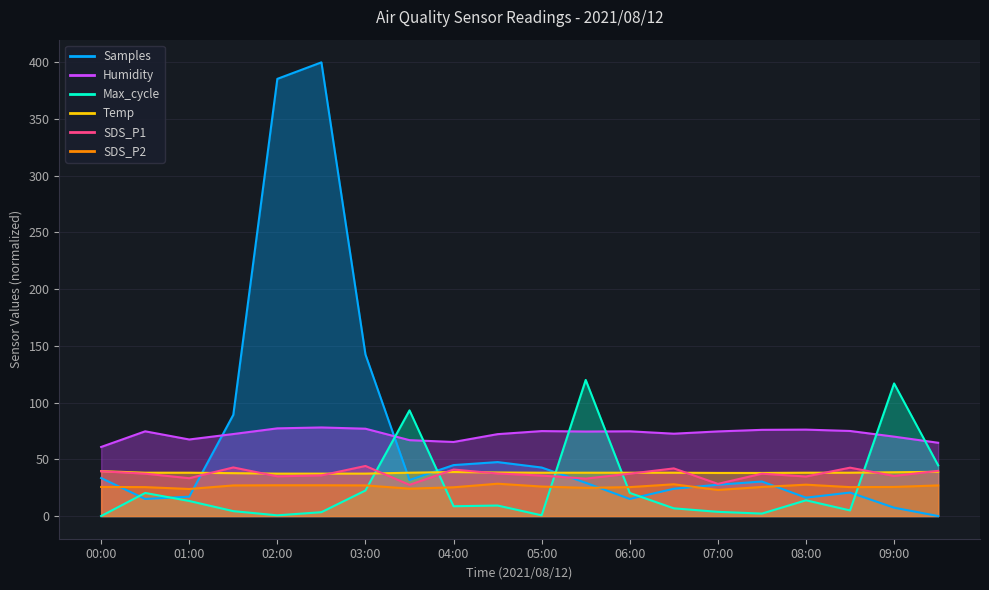

Which category has the highest value in the Humidity series?

02:30